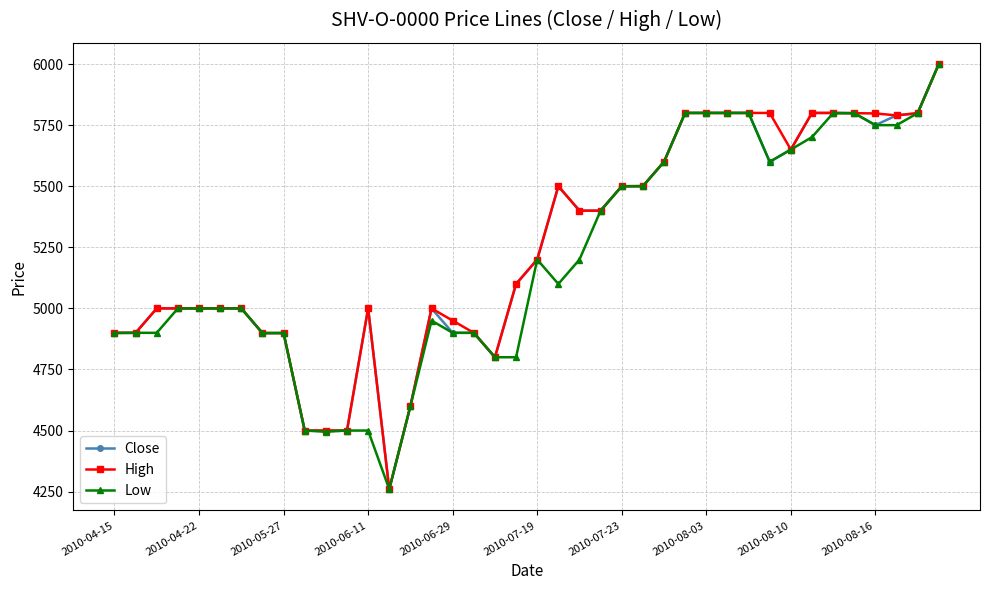

True or false: High has more than 2 points higher than both neighbors.

True